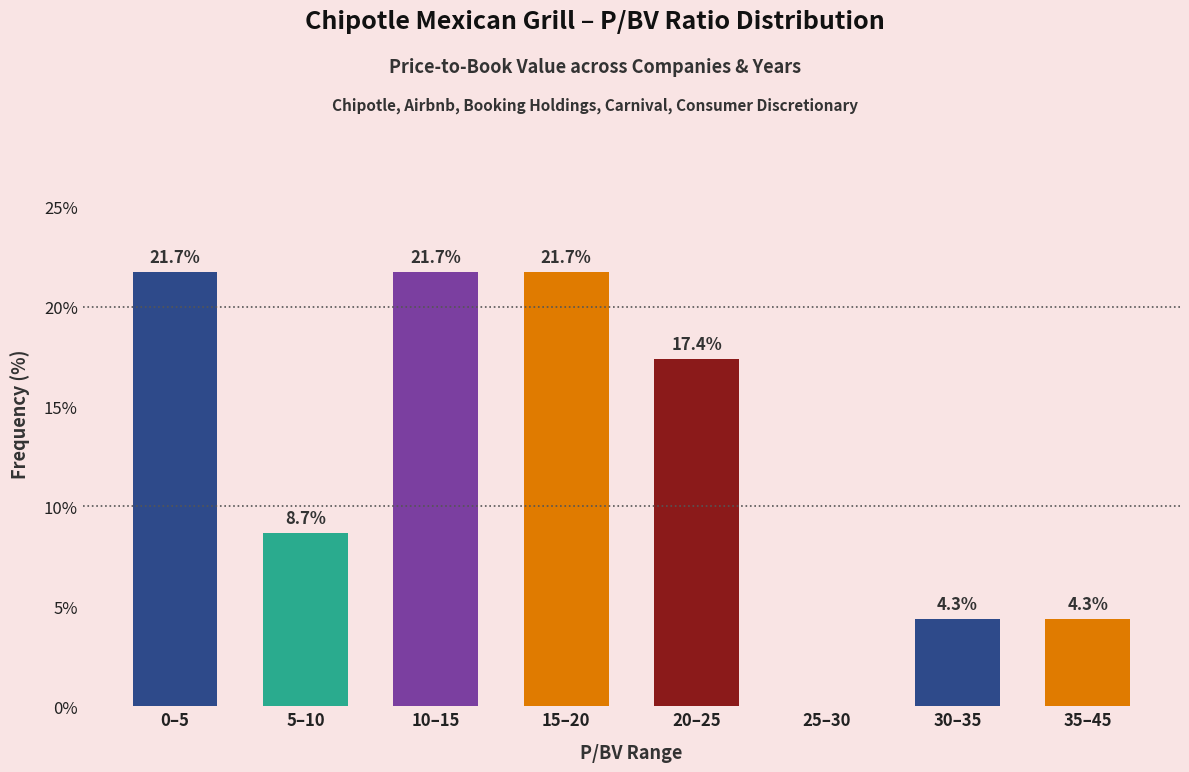

Reading left to right, transcribe all the data shown in this chart.

0–5=21.7	5–10=8.7	10–15=21.7	15–20=21.7	20–25=17.4	25–30=0.0	30–35=4.3	35–45=4.3